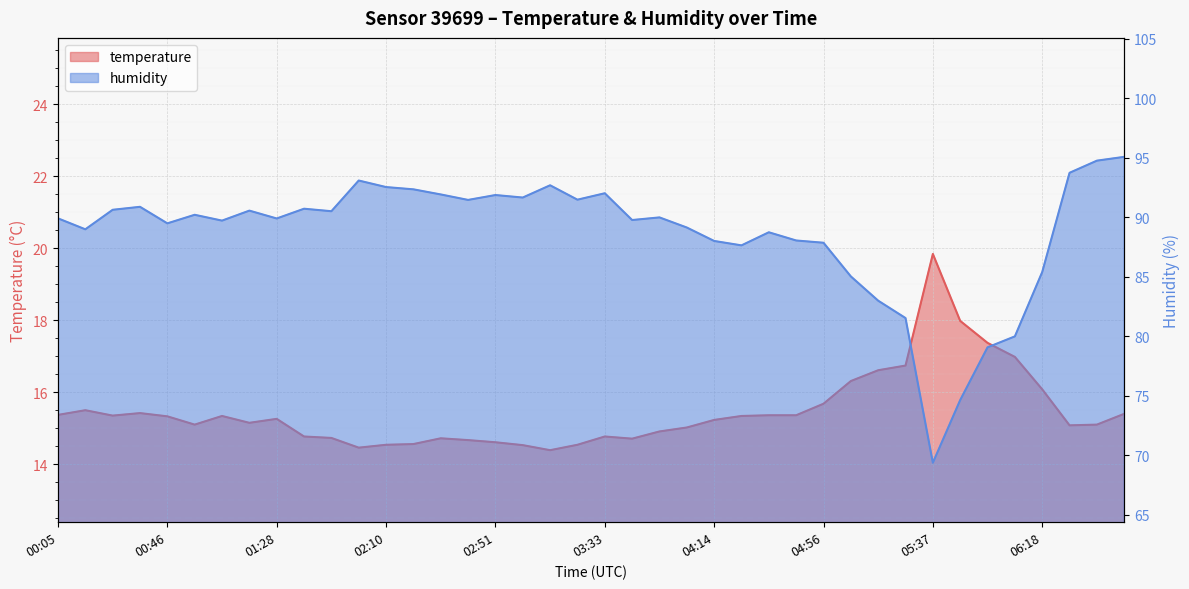

Reading left to right, extract all data points from this chart.

temperature: 00:05=15.4	00:15=15.5	00:26=15.3	00:36=15.4	00:46=15.3	00:57=15.1	01:07=15.3	01:18=15.2	01:28=15.3	01:39=14.8	01:49=14.7	01:59=14.5	02:10=14.5	02:20=14.6	02:30=14.7	02:41=14.7	02:51=14.6	03:01=14.5	03:12=14.4	03:22=14.5	03:33=14.8	03:43=14.7	03:53=14.9	04:04=15.0	04:14=15.2	04:24=15.3	04:35=15.4	04:45=15.4	04:56=15.7	05:06=16.3	05:16=16.6	05:27=16.7	05:37=19.8	05:47=18.0	05:58=17.4	06:08=17.0	06:18=16.1	06:29=15.1	06:39=15.1	06:50=15.4
humidity: 00:05=89.9	00:15=89.0	00:26=90.6	00:36=90.9	00:46=89.5	00:57=90.2	01:07=89.7	01:18=90.6	01:28=89.9	01:39=90.7	01:49=90.5	01:59=93.1	02:10=92.5	02:20=92.4	02:30=91.9	02:41=91.5	02:51=91.9	03:01=91.7	03:12=92.7	03:22=91.5	03:33=92.0	03:43=89.8	03:53=90.0	04:04=89.2	04:14=88.0	04:24=87.7	04:35=88.8	04:45=88.1	04:56=87.9	05:06=85.0	05:16=83.0	05:27=81.5	05:37=69.4	05:47=74.7	05:58=79.1	06:08=80.0	06:18=85.4	06:29=93.8	06:39=94.8	06:50=95.1